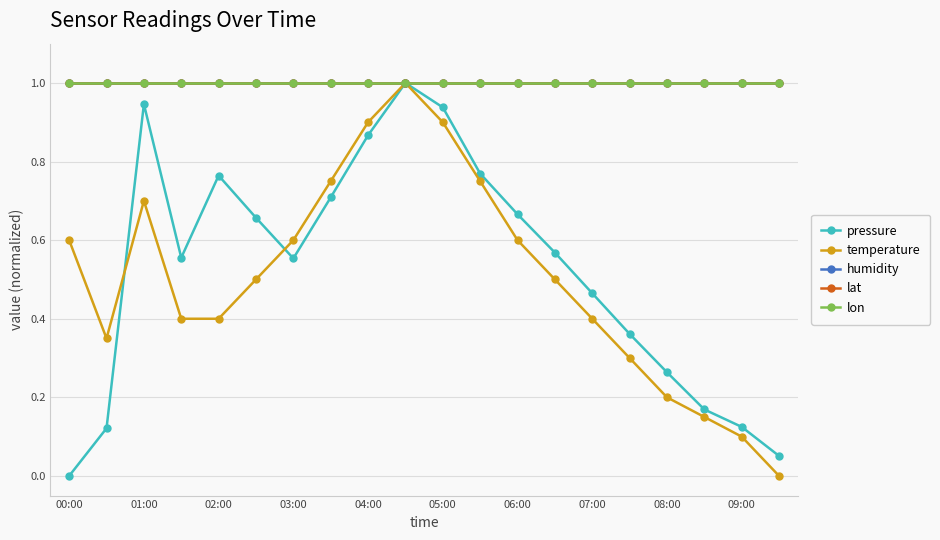

Reading right to left, transcribe all the data shown in this chart.

pressure: 0.1	0.1	0.2	0.3	0.4	0.5	0.6	0.7	0.8	0.9	1.0	0.9	0.7	0.6	0.7	0.8	0.6	0.9	0.1	0.0
temperature: 0.0	0.1	0.2	0.2	0.3	0.4	0.5	0.6	0.7	0.9	1.0	0.9	0.7	0.6	0.5	0.4	0.4	0.7	0.3	0.6
humidity: 1.0	1.0	1.0	1.0	1.0	1.0	1.0	1.0	1.0	1.0	1.0	1.0	1.0	1.0	1.0	1.0	1.0	1.0	1.0	1.0
lat: 1.0	1.0	1.0	1.0	1.0	1.0	1.0	1.0	1.0	1.0	1.0	1.0	1.0	1.0	1.0	1.0	1.0	1.0	1.0	1.0
lon: 1.0	1.0	1.0	1.0	1.0	1.0	1.0	1.0	1.0	1.0	1.0	1.0	1.0	1.0	1.0	1.0	1.0	1.0	1.0	1.0